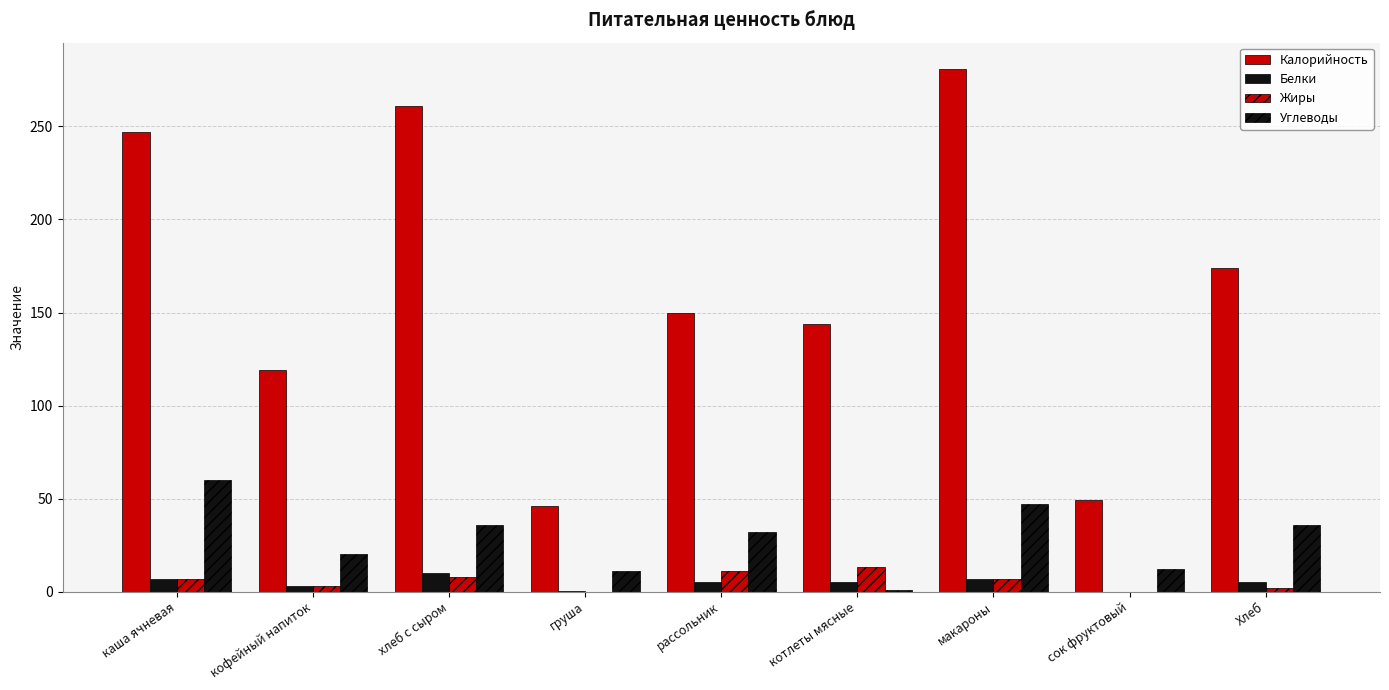

Is it true that Углеводы equals 36.0 at Хлеб?

True